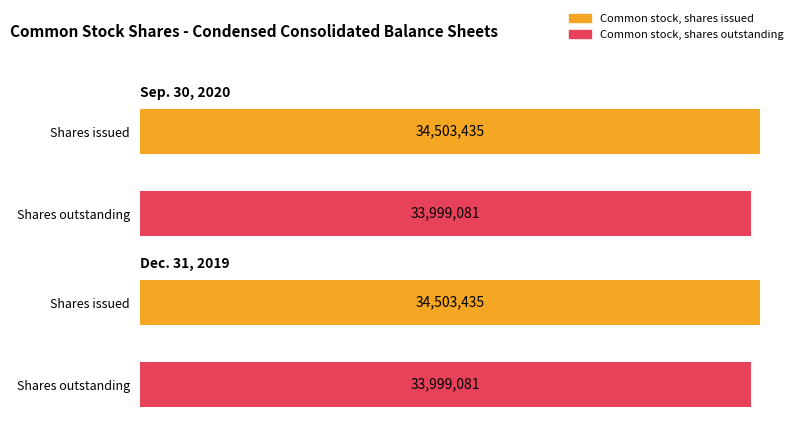

Does the chart contain stacked bars?

No